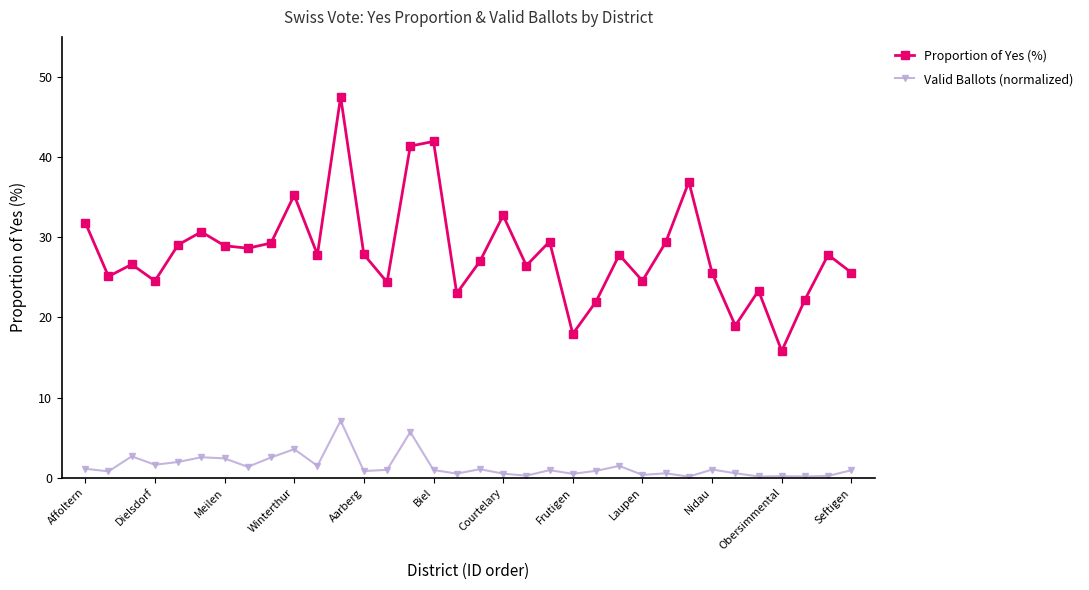

True or false: Proportion of Yes (%) and Valid Ballots (normalized) cross at least once.

False